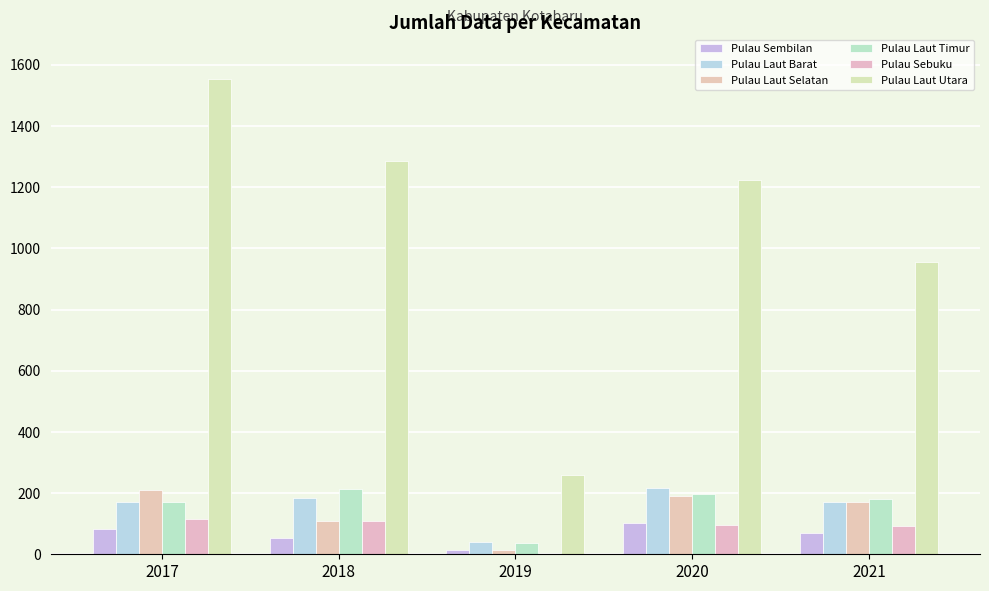

Reading right to left, transcribe all the data shown in this chart.

Pulau Sembilan: 2021=69	2020=103	2019=14	2018=53	2017=84
Pulau Laut Barat: 2021=171	2020=218	2019=40	2018=183	2017=170
Pulau Laut Selatan: 2021=172	2020=191	2019=14	2018=108	2017=209
Pulau Laut Timur: 2021=181	2020=198	2019=38	2018=212	2017=171
Pulau Sebuku: 2021=94	2020=97	2019=0	2018=109	2017=116
Pulau Laut Utara: 2021=957	2020=1225	2019=260	2018=1287	2017=1553